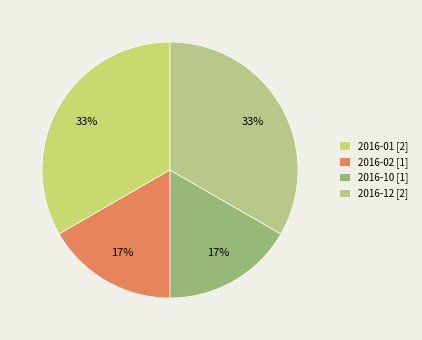

Count the number of slices in the pie.

4